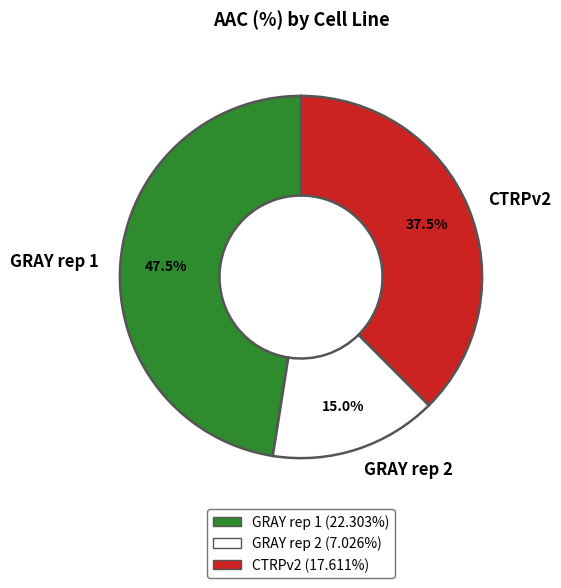

Does CTRPv2 represent more than half of the total?

No